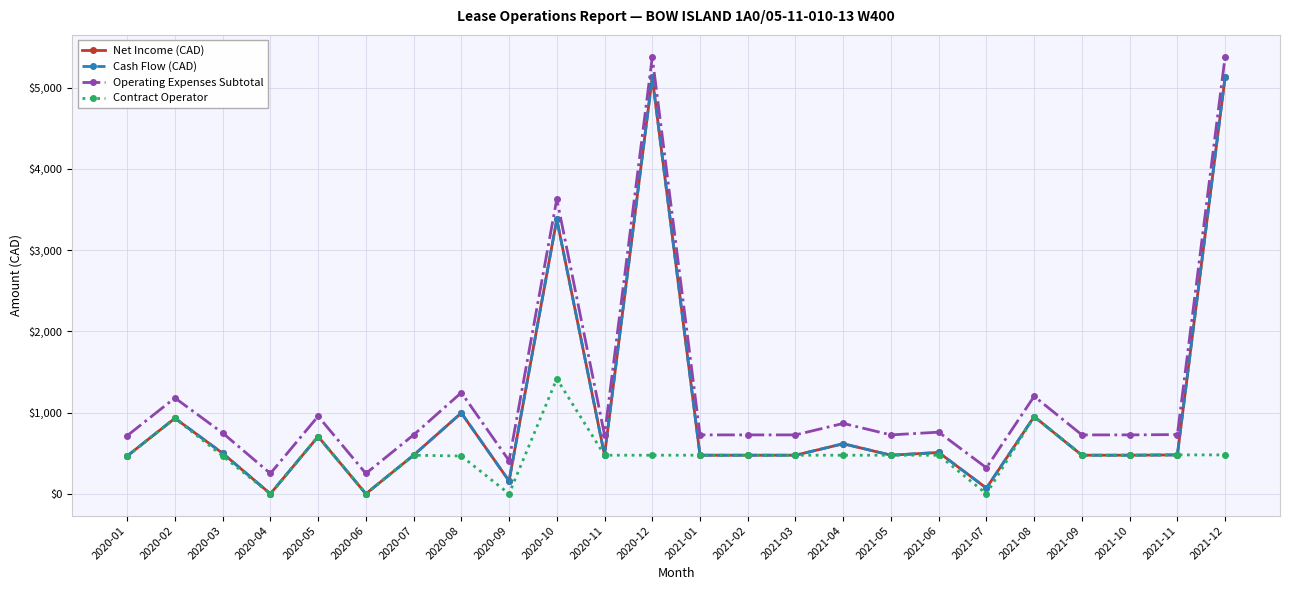

Does the chart have visible grid lines?

Yes